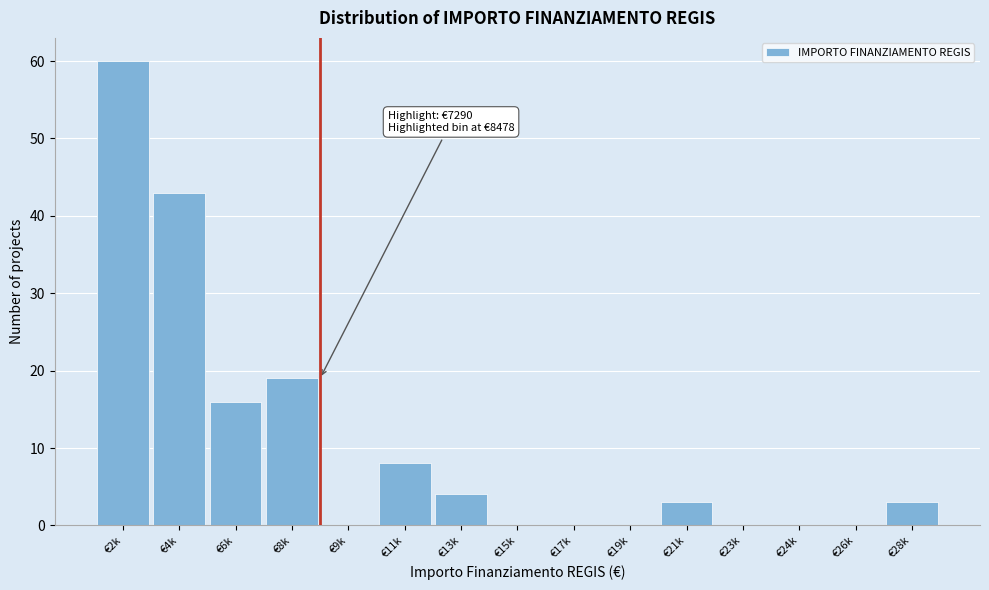

Reading left to right, what are all the values shown in this chart?

€2k=60	€4k=43	€6k=16	€8k=19	€9k=0	€11k=8	€13k=4	€15k=0	€17k=0	€19k=0	€21k=3	€23k=0	€24k=0	€26k=0	€28k=3